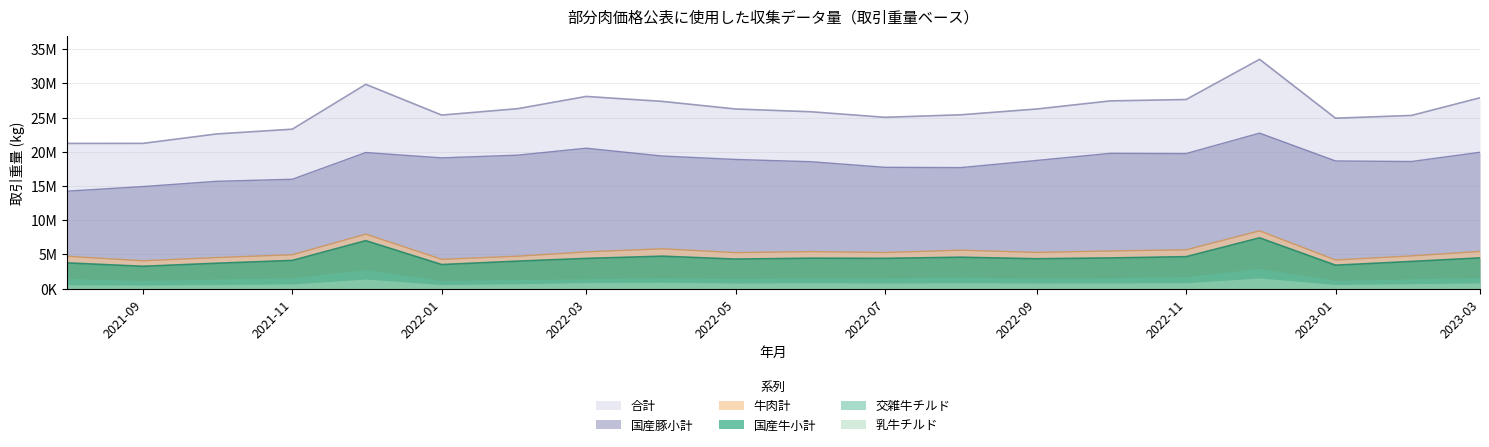

How many data points in 合計 are above 26263260?

9